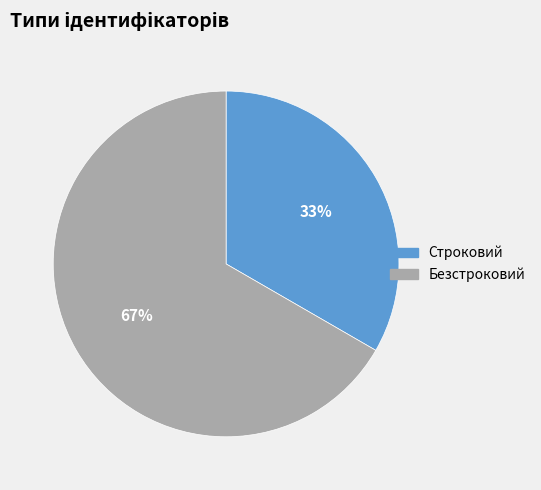

True or false: Безстроковий accounts for 77% of the total.

False